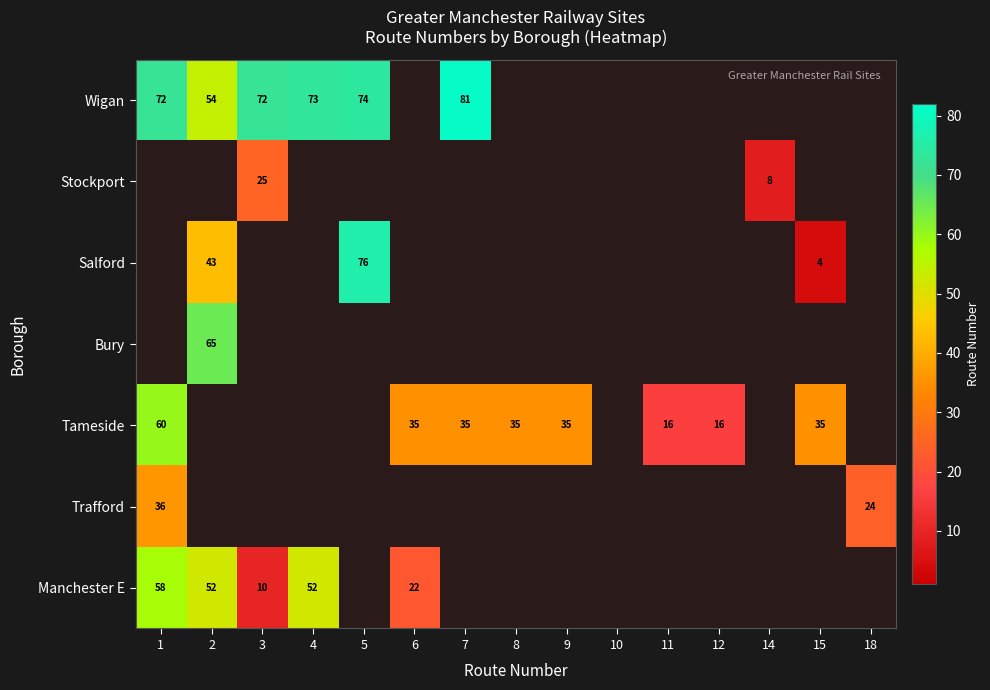

The value of Manchester E at 2 is 20. True or false?

False